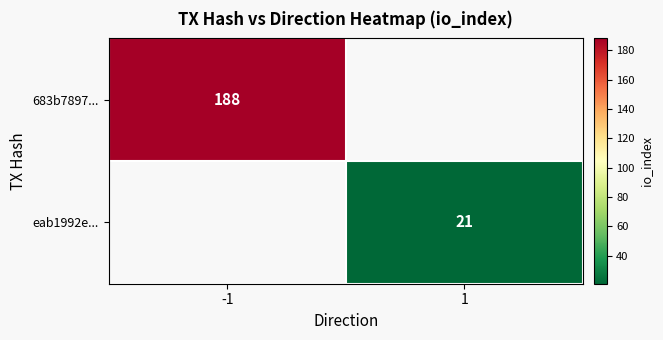

True or false: 683b7897... has a value of 188 at -1.

True